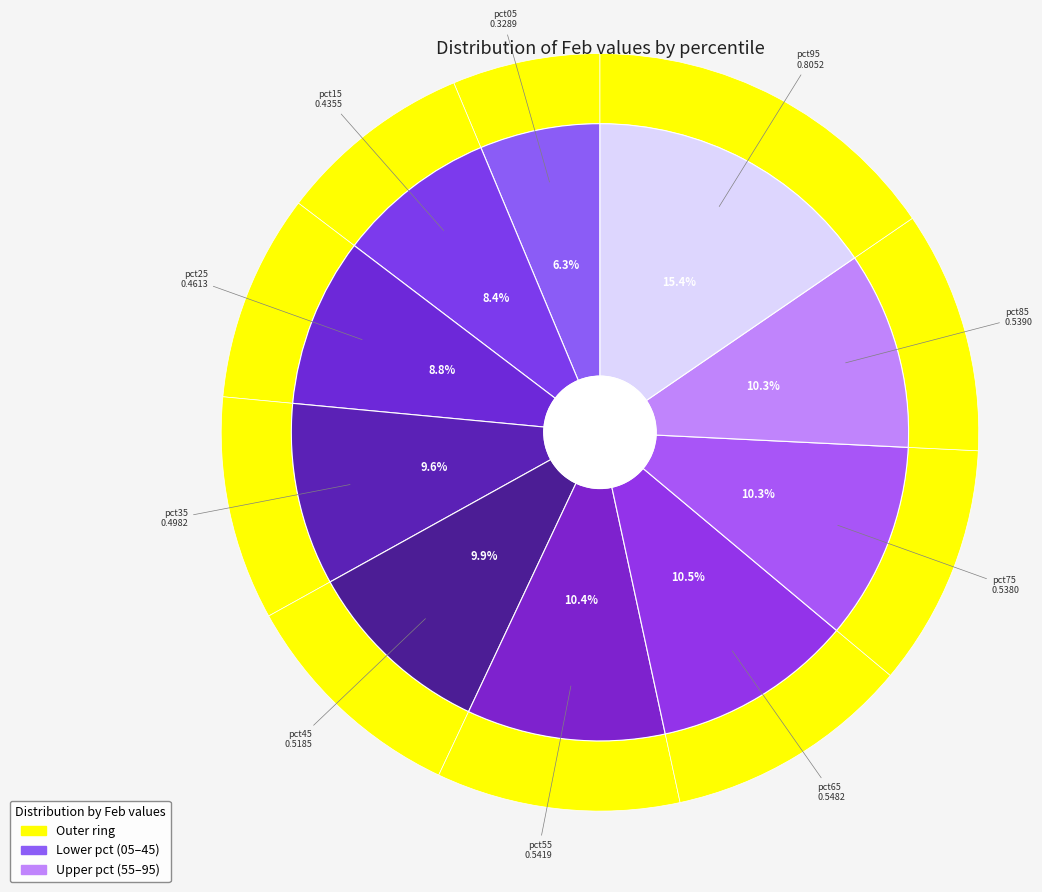

Which category has the smallest portion of the pie?

pct05